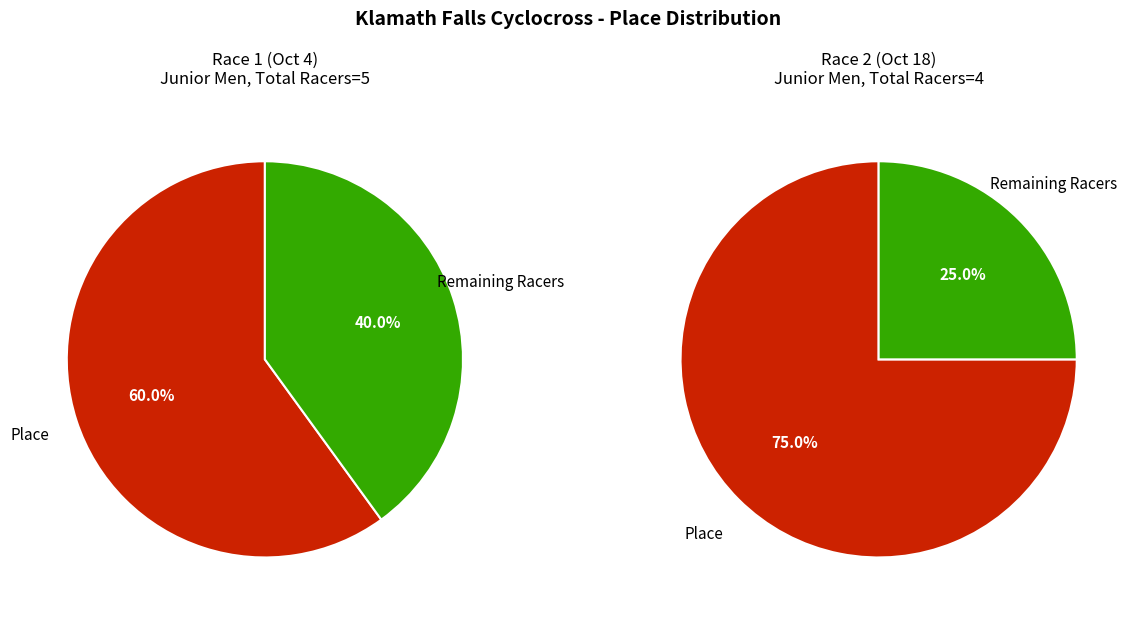

Count the number of slices in the pie.

2